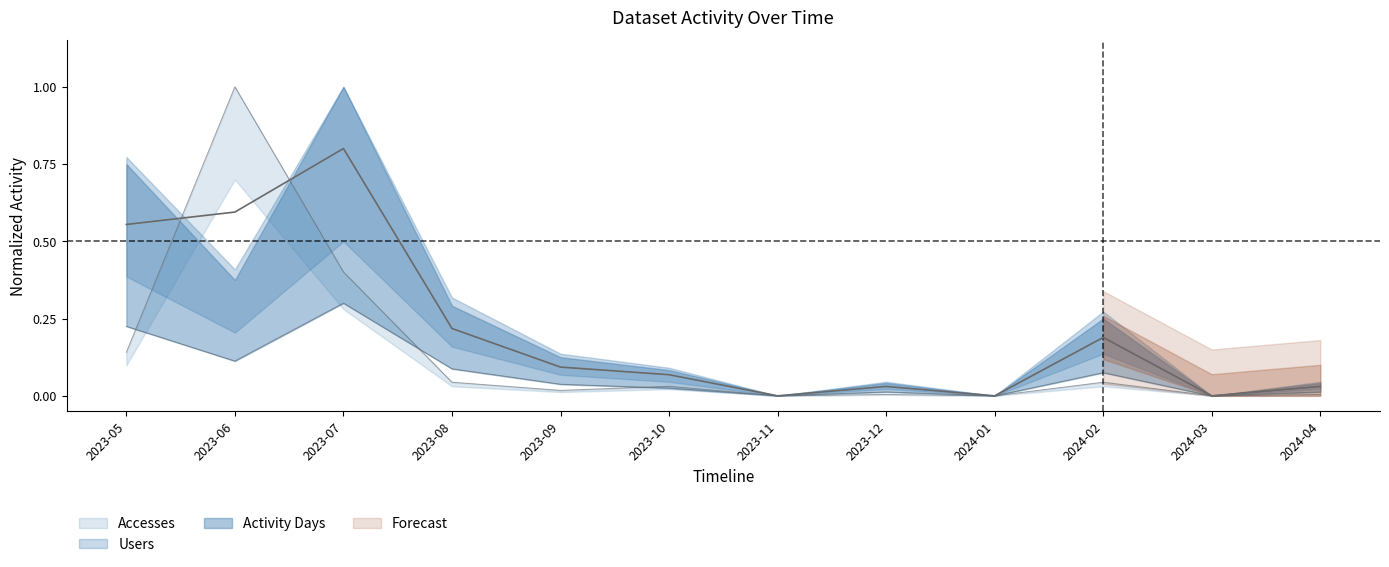

Which series has the widest spread of values?

Accesses